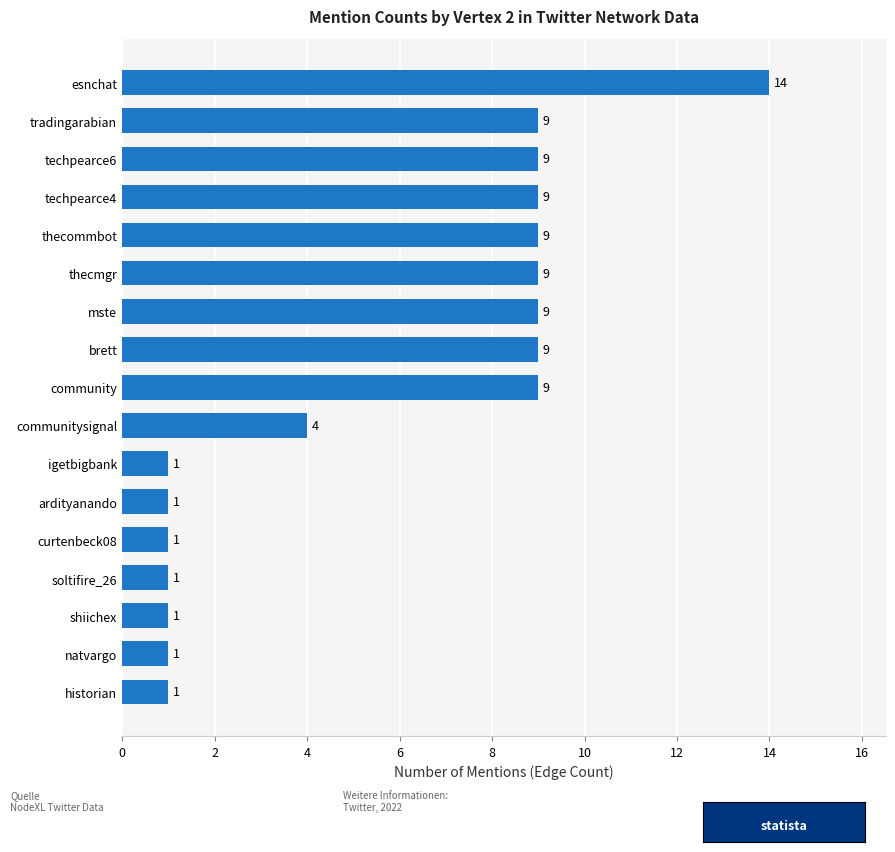

Which category has the highest value across all series?

esnchat